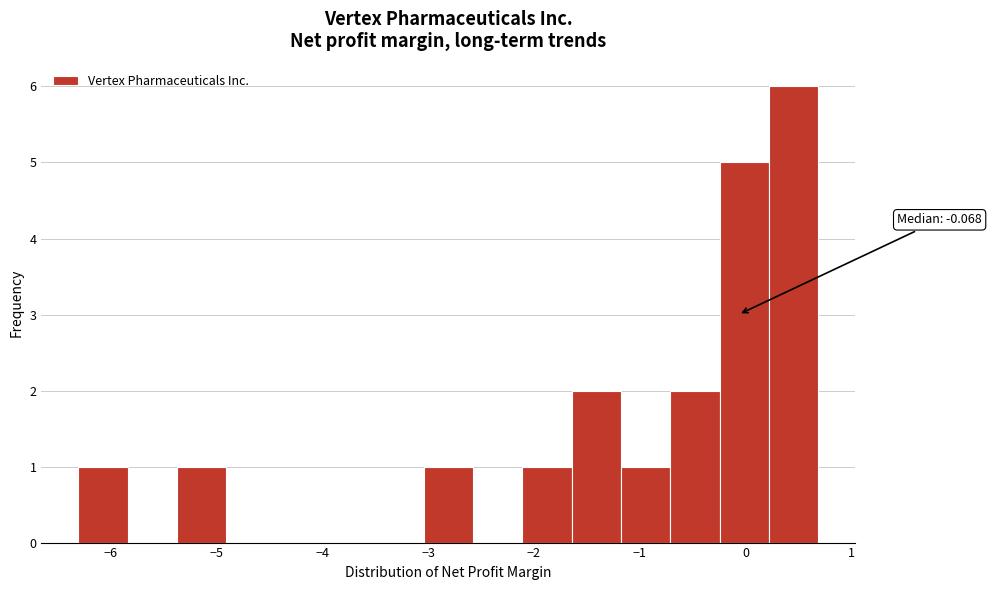

Over which range of the x-axis is the bar tallest?

0.2 to 0.7